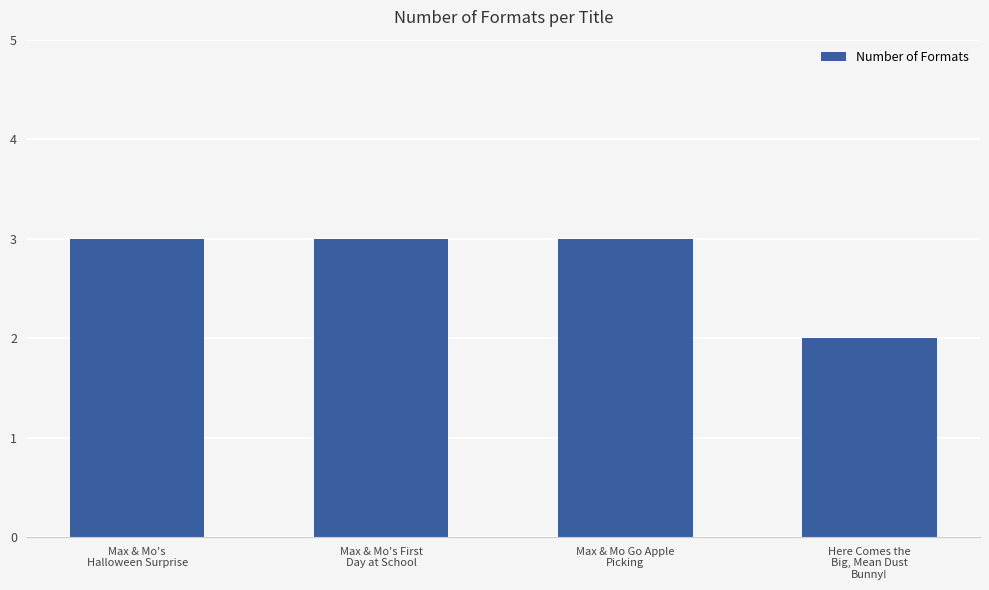

True or false: the data shows 4 at Max & Mo Go Apple
Picking.

False